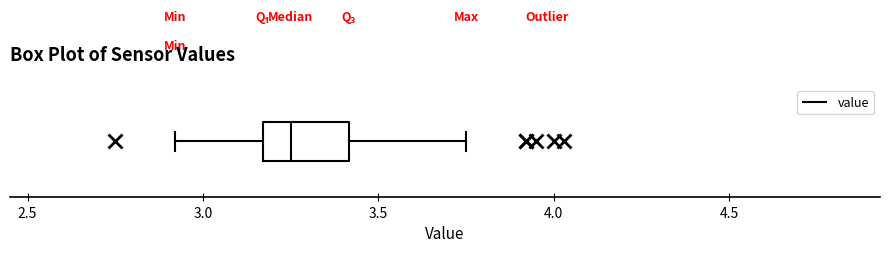

Where does the left whisker of the box end on the x-axis? The values are not printed on the chart, so give them approximately, as read against the axis.

2.90